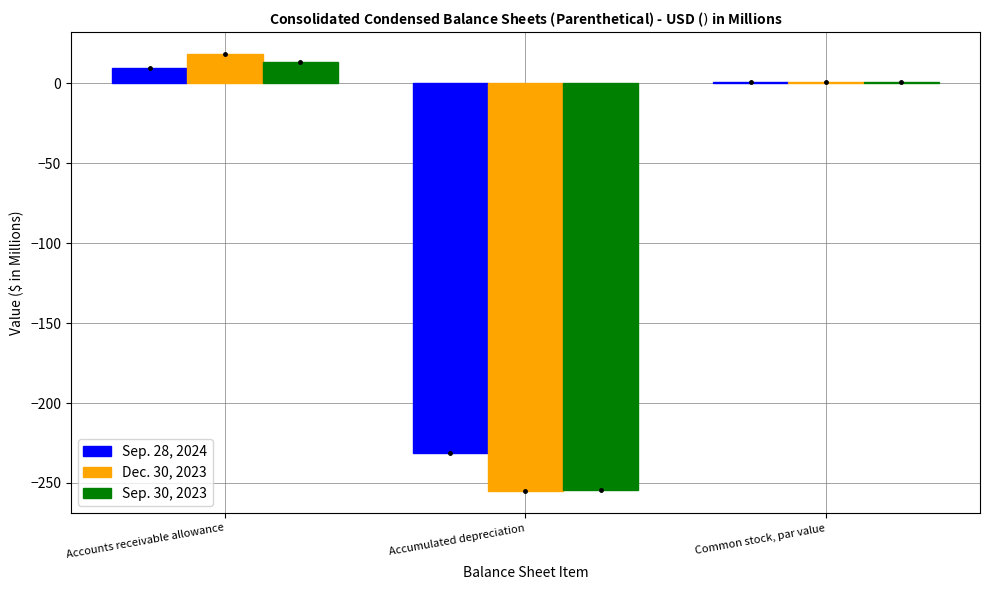

Which series changed the most between Accumulated depreciation and Common stock, par value?

Dec. 30, 2023